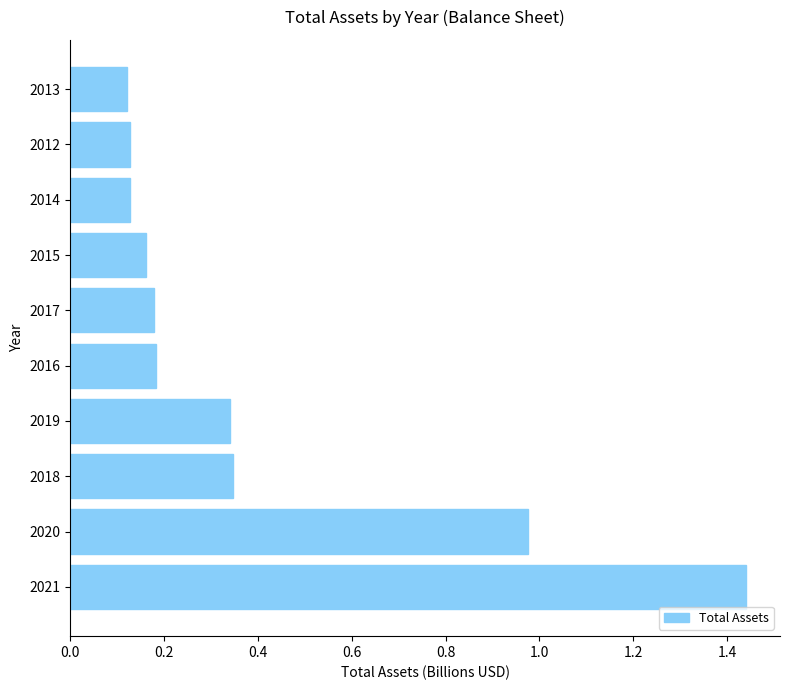

Which has a higher value, 2016 or 2019?

2019